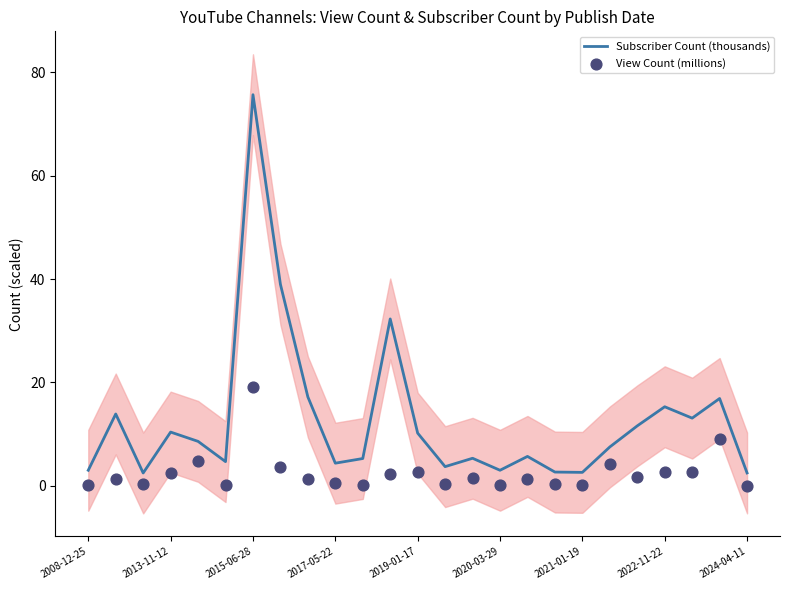

What are all the series names shown in the legend?

Subscriber Count (thousands), View Count (millions)